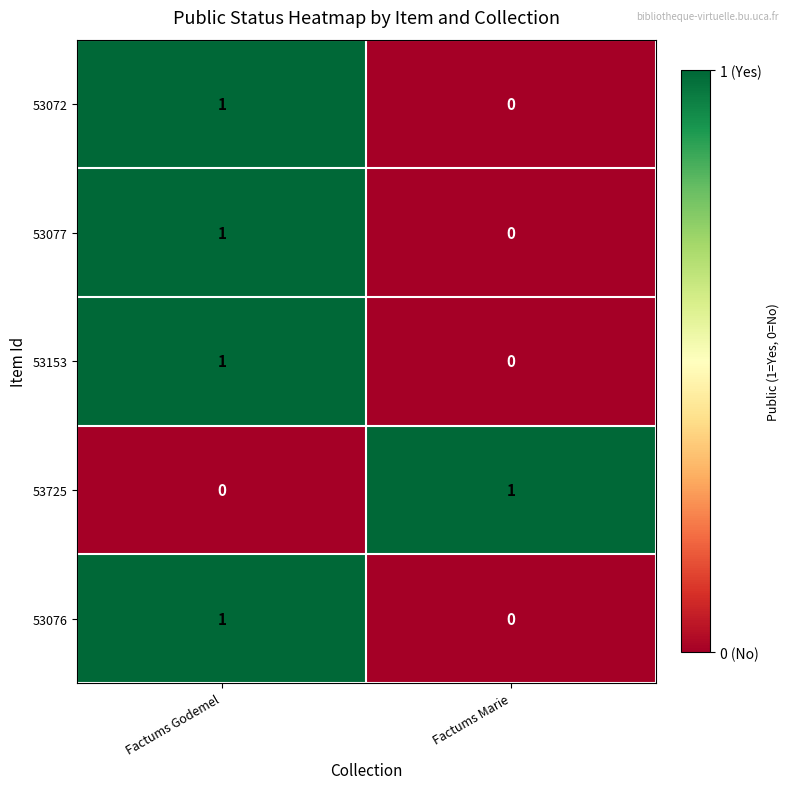

Reading left to right, transcribe all the data shown in this chart.

53072: 1	0
53077: 1	0
53153: 1	0
53725: 0	1
53076: 1	0